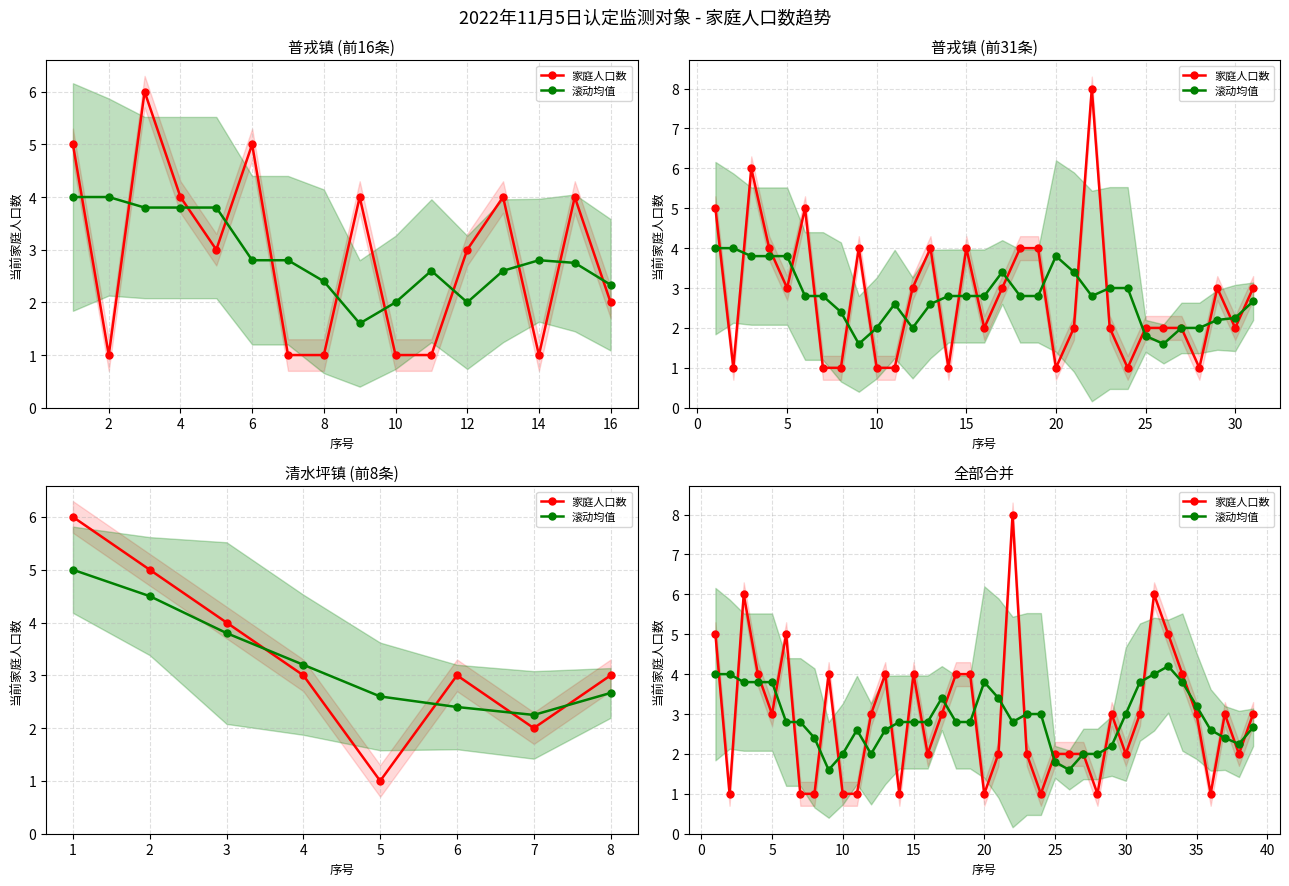

Reading left to right, what are all the values shown in this chart?

家庭人口数: 5.0	1.0	6.0	4.0	3.0	5.0	1.0	1.0	4.0	1.0	1.0	3.0	4.0	1.0	4.0	2.0	3.0	4.0	4.0	1.0	2.0	8.0	2.0	1.0	2.0	2.0	2.0	1.0	3.0	2.0	3.0	6.0	5.0	4.0	3.0	1.0	3.0	2.0	3.0
滚动均值: 4.0	4.0	3.8	3.8	3.8	2.8	2.8	2.4	1.6	2.0	2.6	2.0	2.6	2.8	2.8	2.8	3.4	2.8	2.8	3.8	3.4	2.8	3.0	3.0	1.8	1.6	2.0	2.0	2.2	3.0	3.8	4.0	4.2	3.8	3.2	2.6	2.4	2.2	2.7